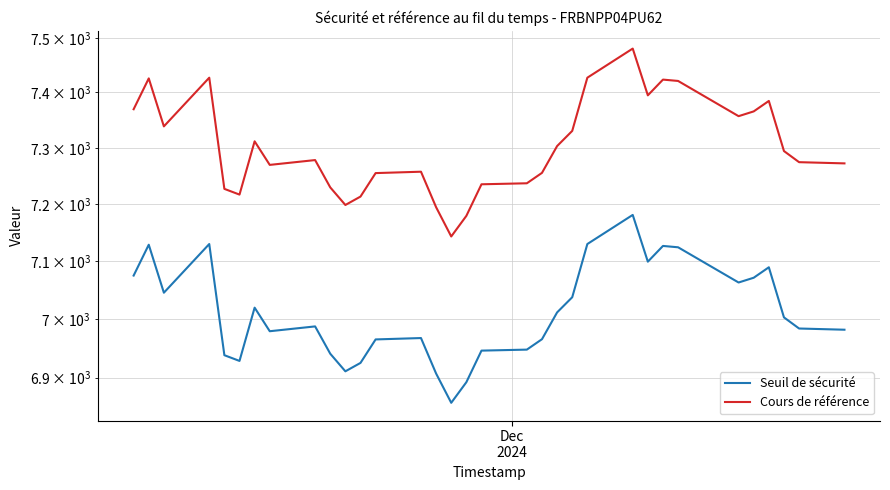

True or false: Cours de référence has a value of 11980.1 at 24.

False